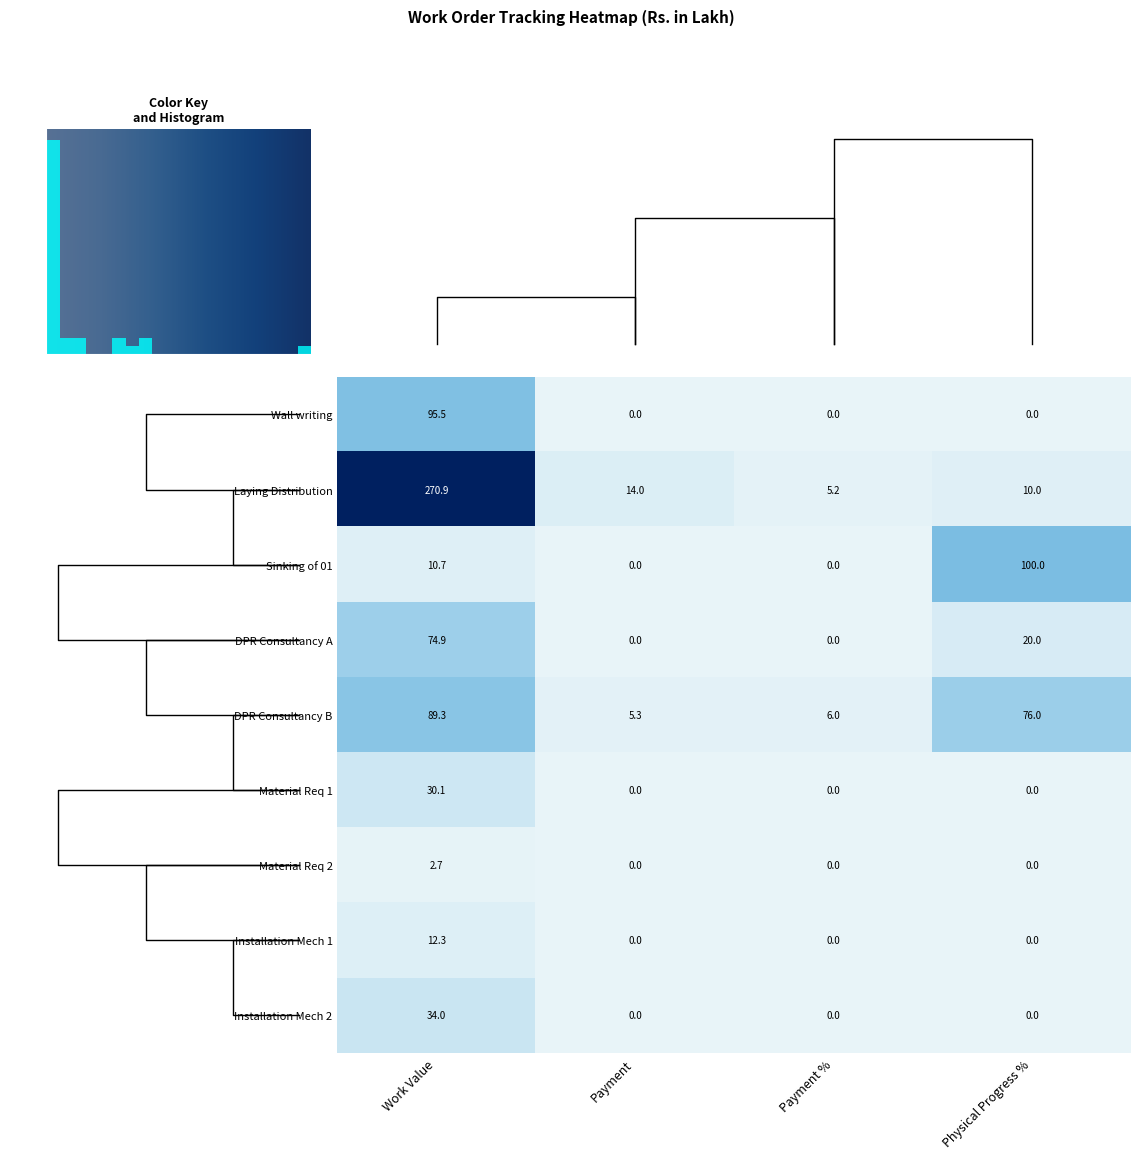

What is the difference between the highest and lowest values at Physical Progress %?

100.0